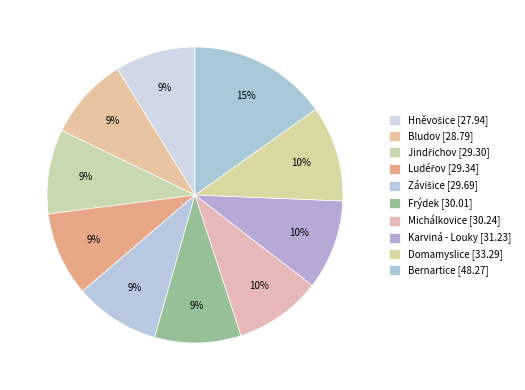

The Michálkovice slice represents 10% of the pie. True or false?

True